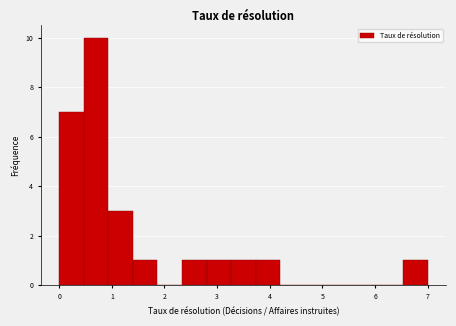

Reading left to right, list every bar in this chart as the range it spans on the x-axis followed by its height. Neither the bar edges nor the heights are printed on the chart, so give them approximately, as read against the axes.

0.0 to 0.5: 7
0.5 to 0.9: 10
0.9 to 1.4: 3
1.4 to 1.9: 1
1.9 to 2.3: 0
2.3 to 2.8: 1
2.8 to 3.3: 1
3.3 to 3.7: 1
3.7 to 4.2: 1
4.2 to 4.7: 0
4.7 to 5.1: 0
5.1 to 5.6: 0
5.6 to 6.1: 0
6.1 to 6.5: 0
6.5 to 7.0: 1